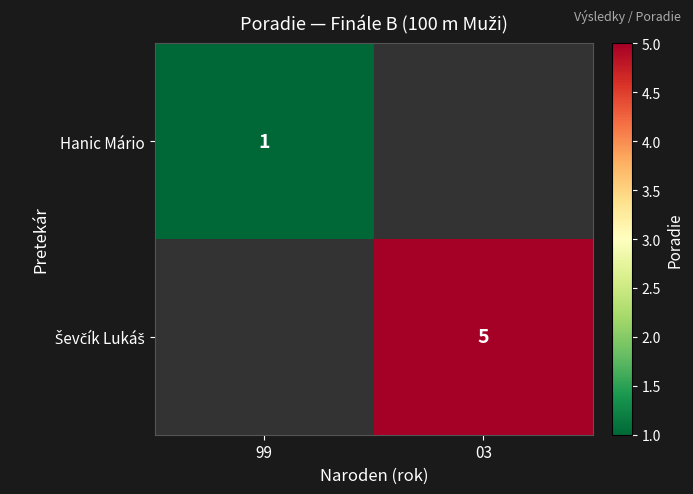

Which has a higher value, 99 or 03?

03